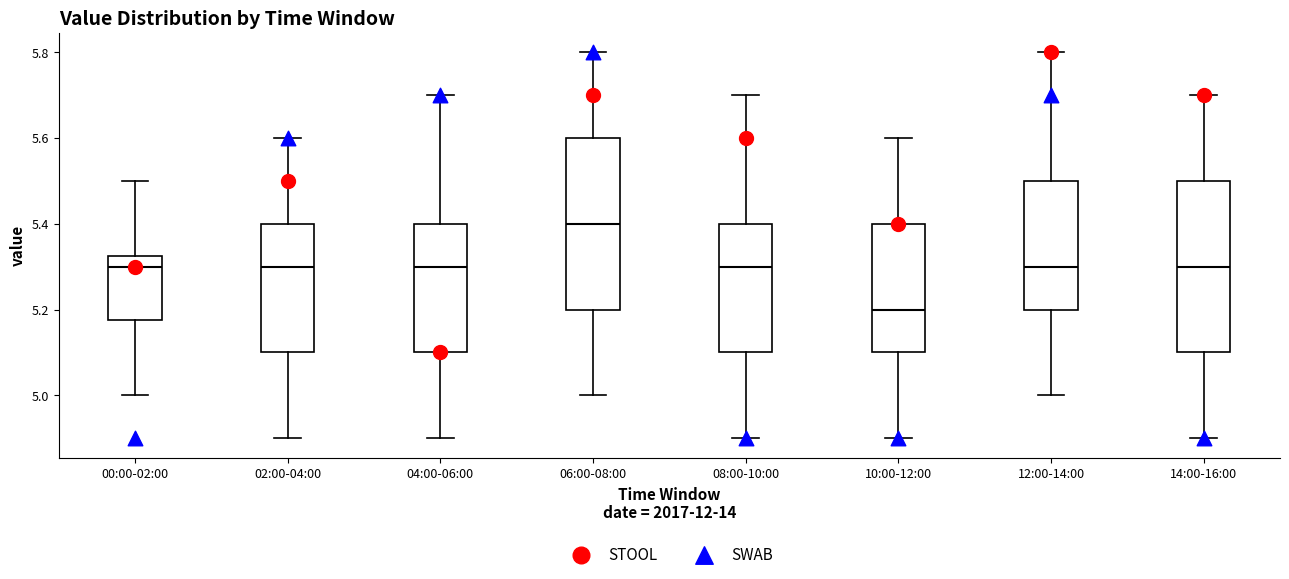

Which box's median line is the lowest?

10:00-12:00